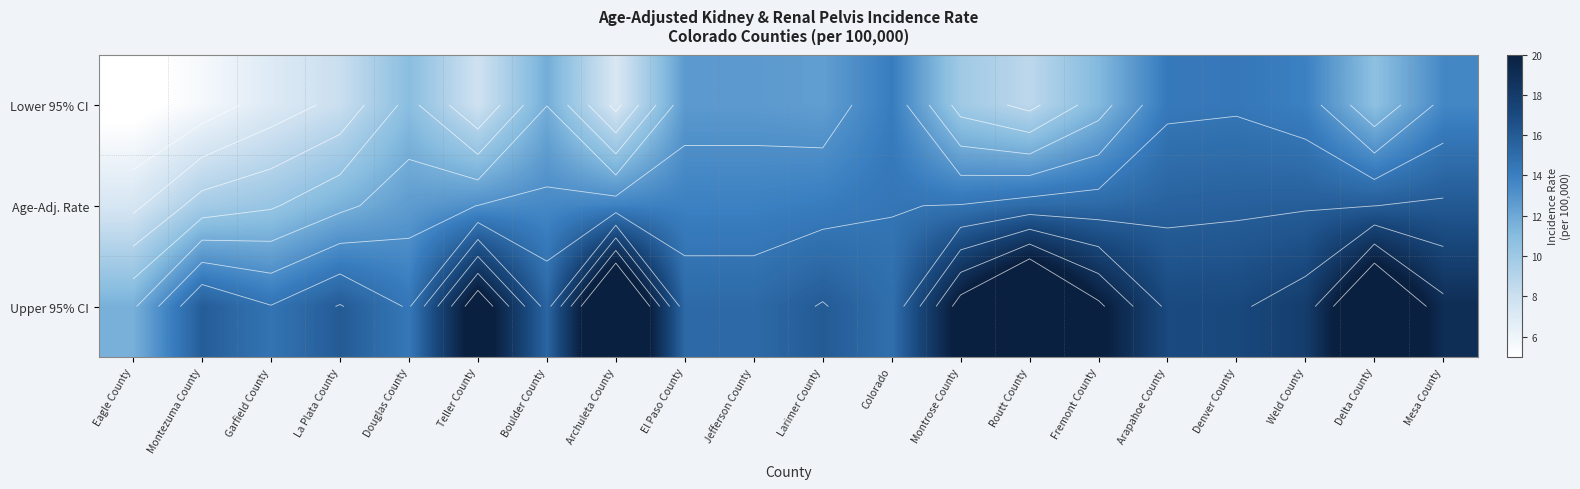

At Eagle County, list the series in order from smallest to largest.

Lower 95% CI, Age-Adj. Rate, Upper 95% CI